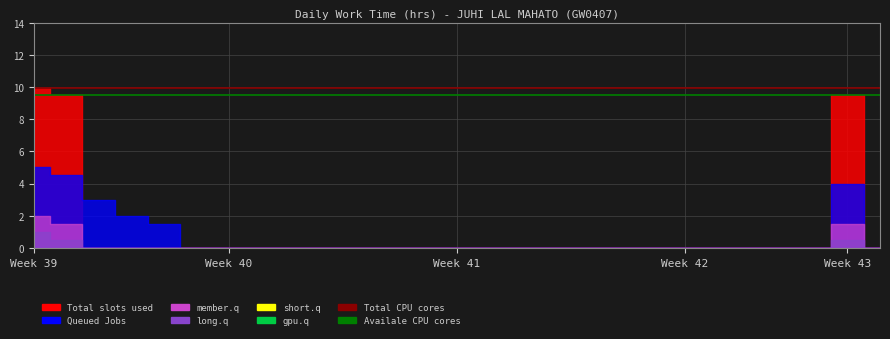

What is the maximum value shown in the chart?

9.9